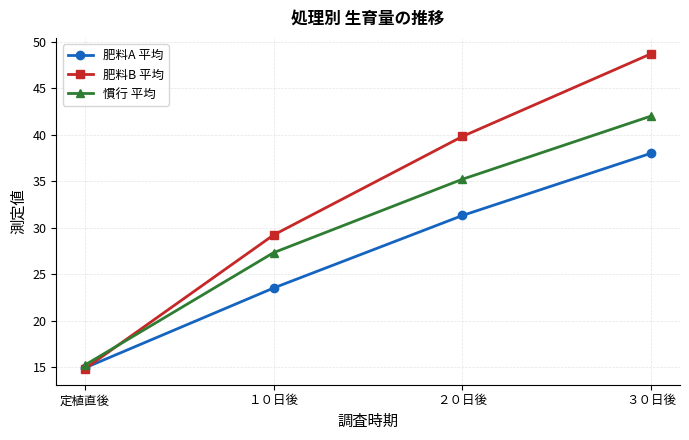

How many data points in 慣行 平均 are above 35?

2